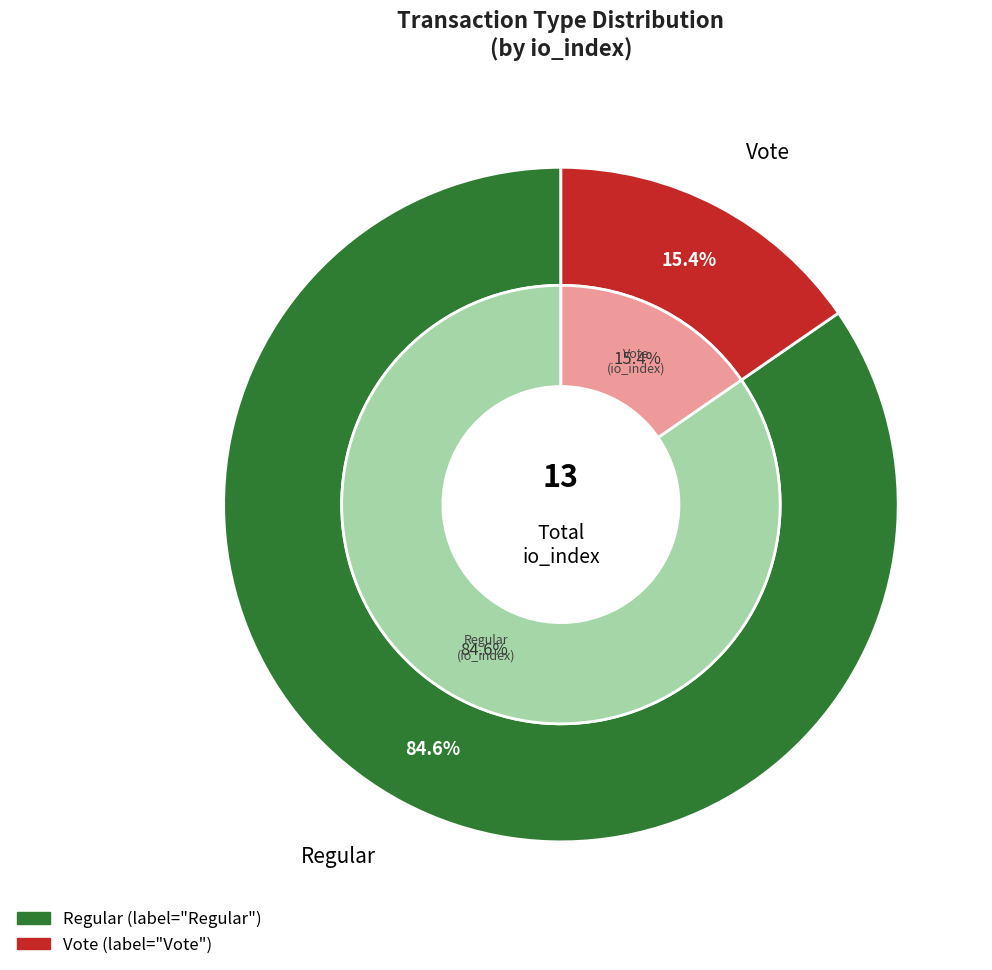

Which category has the biggest portion of the pie?

Regular